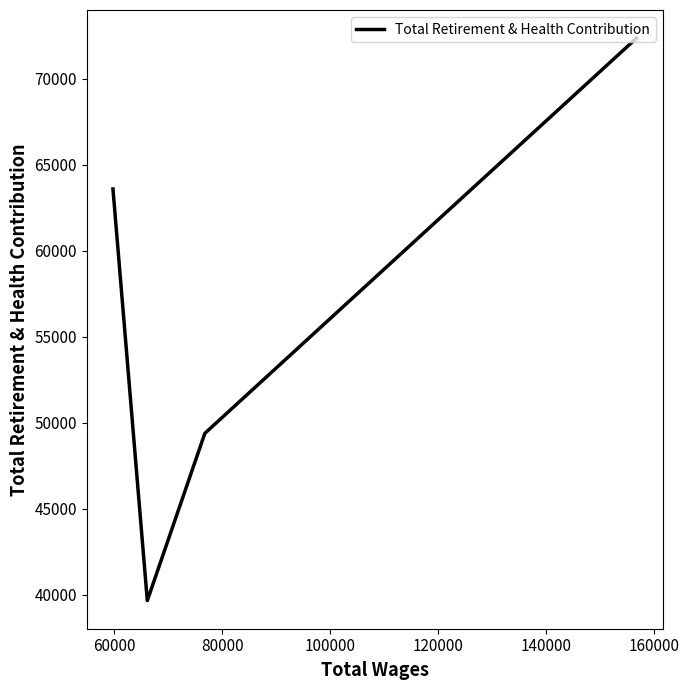

What is the maximum value shown in the chart?

72352